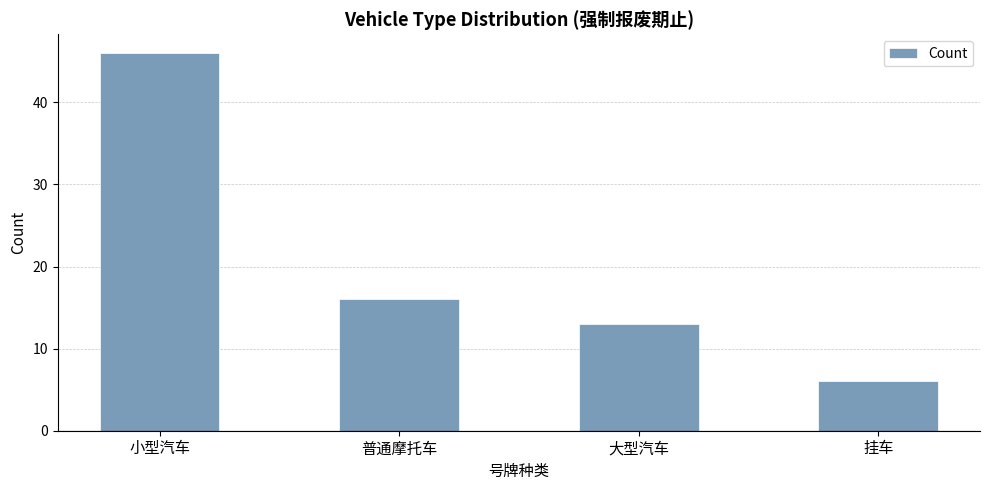

What is the greatest value displayed?

46